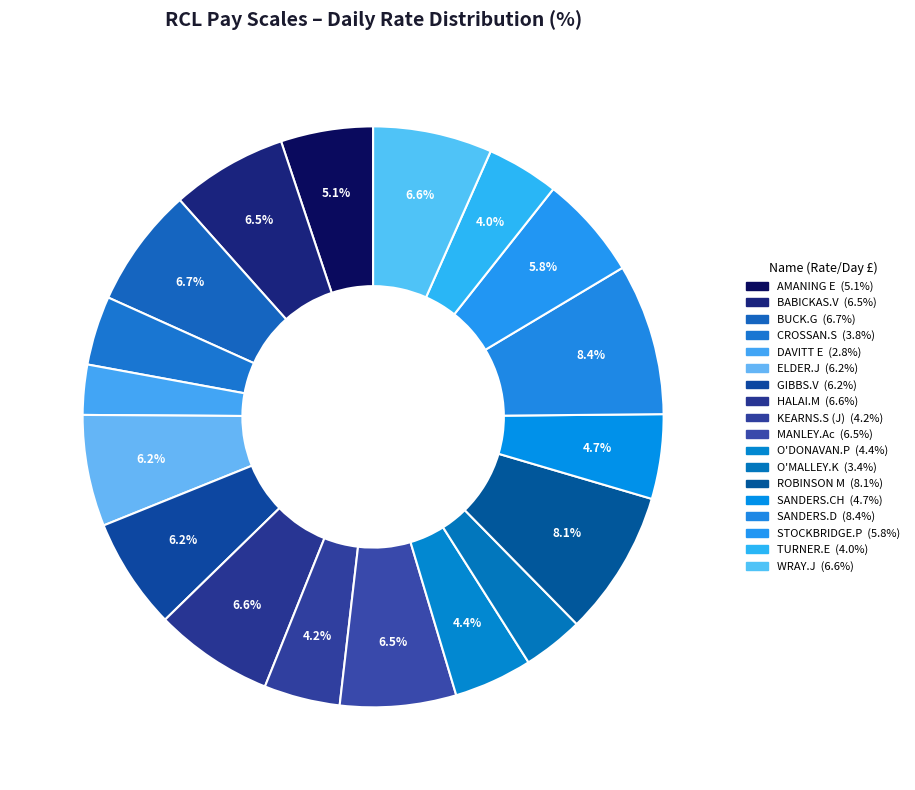

How many slices are in this pie chart?

18